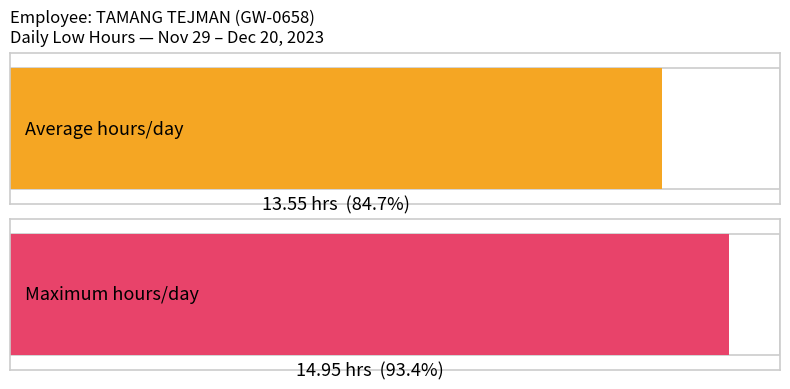

The chart shows a value of 22.0 at 30. True or false?

False